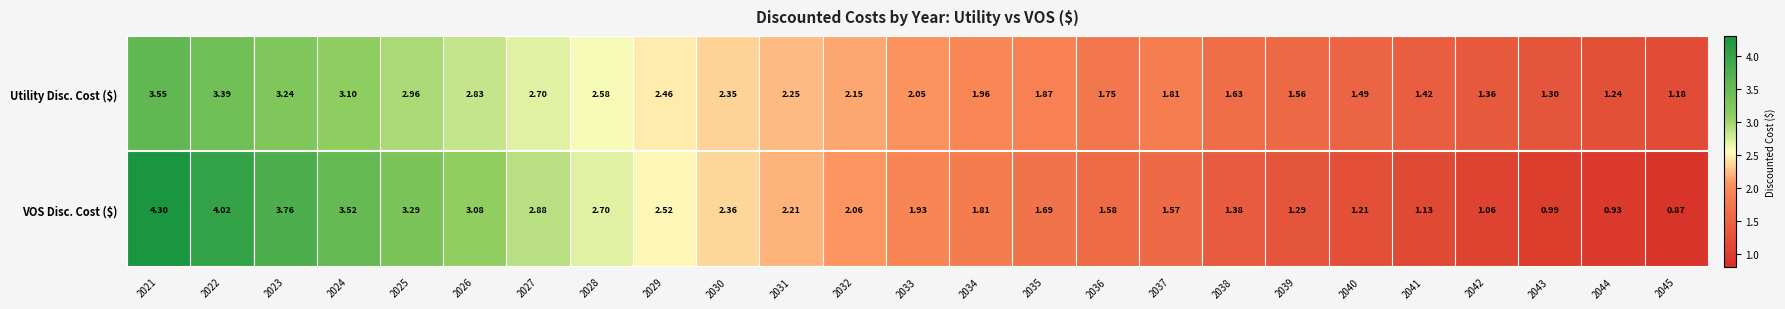

Which series has the largest total across all categories?

Utility Disc. Cost ($)